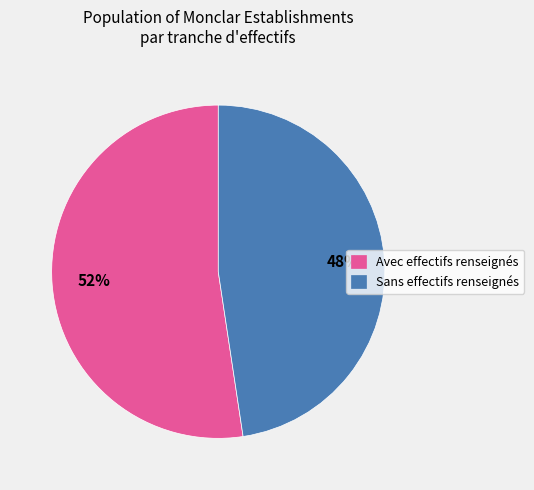

To the nearest percent, what portion does Avec effectifs renseignés represent?

52%